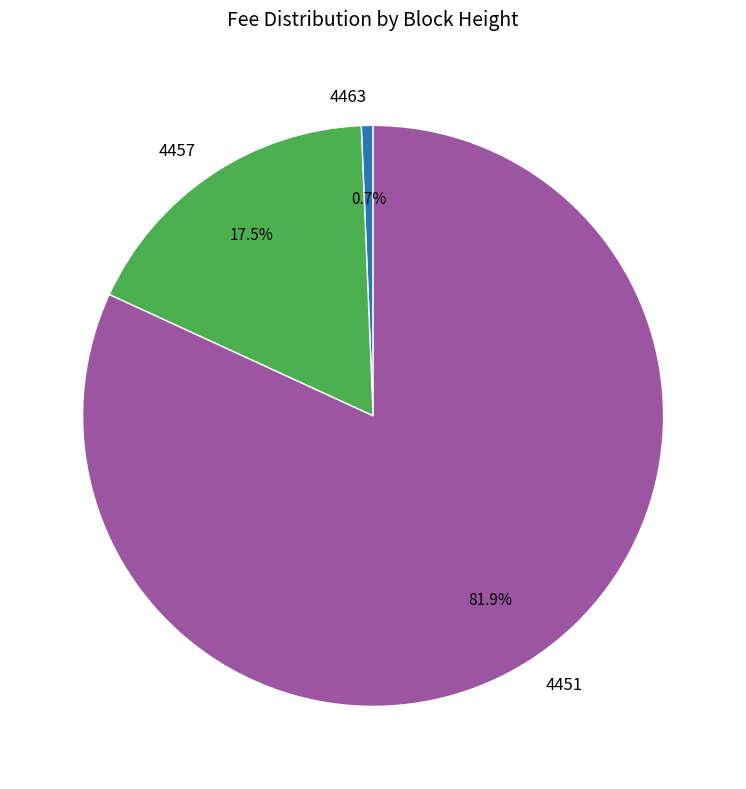

To the nearest percent, what is the combined percentage of 4463 and 4451?

83%